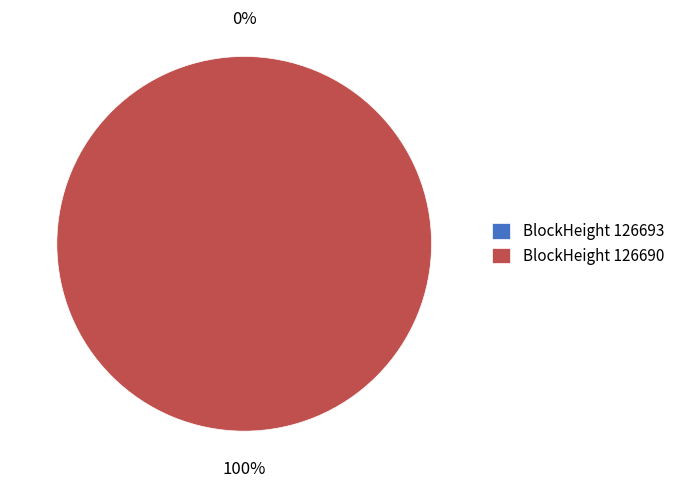

To the nearest percent, what is the combined percentage of 126693 and 126690?

100%